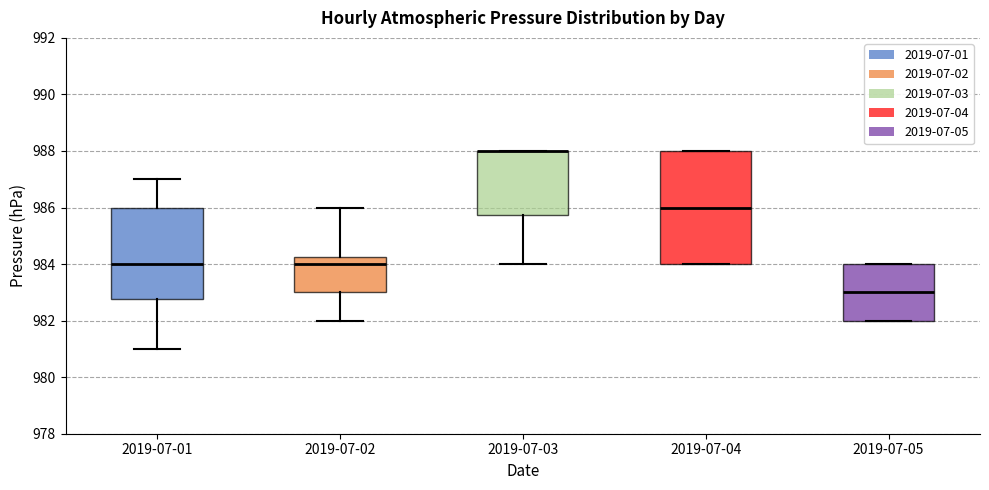

Where is the upper edge of the box for 2019-07-04 on the y-axis? The values are not printed on the chart, so give them approximately, as read against the axis.

988.0